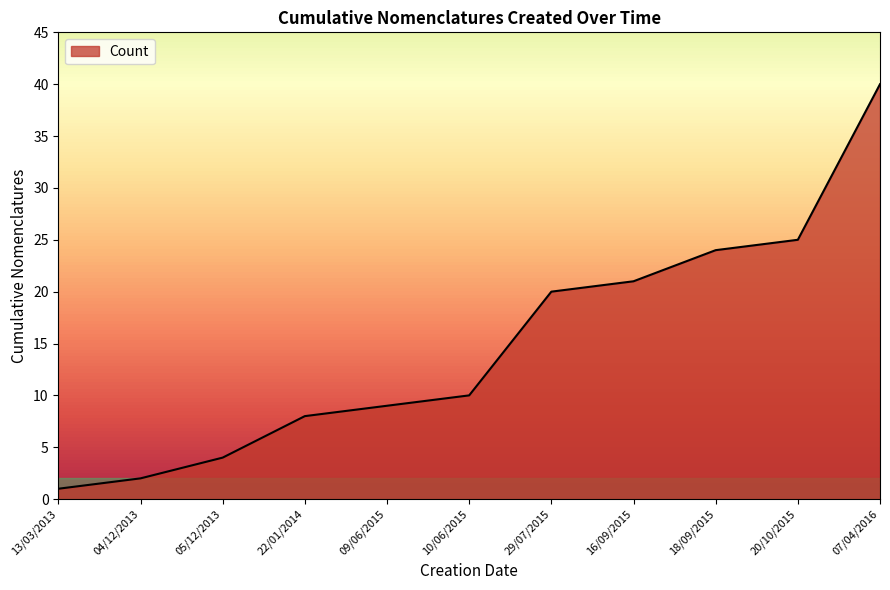

Is it true that the value at 20/10/2015 is 16?

False